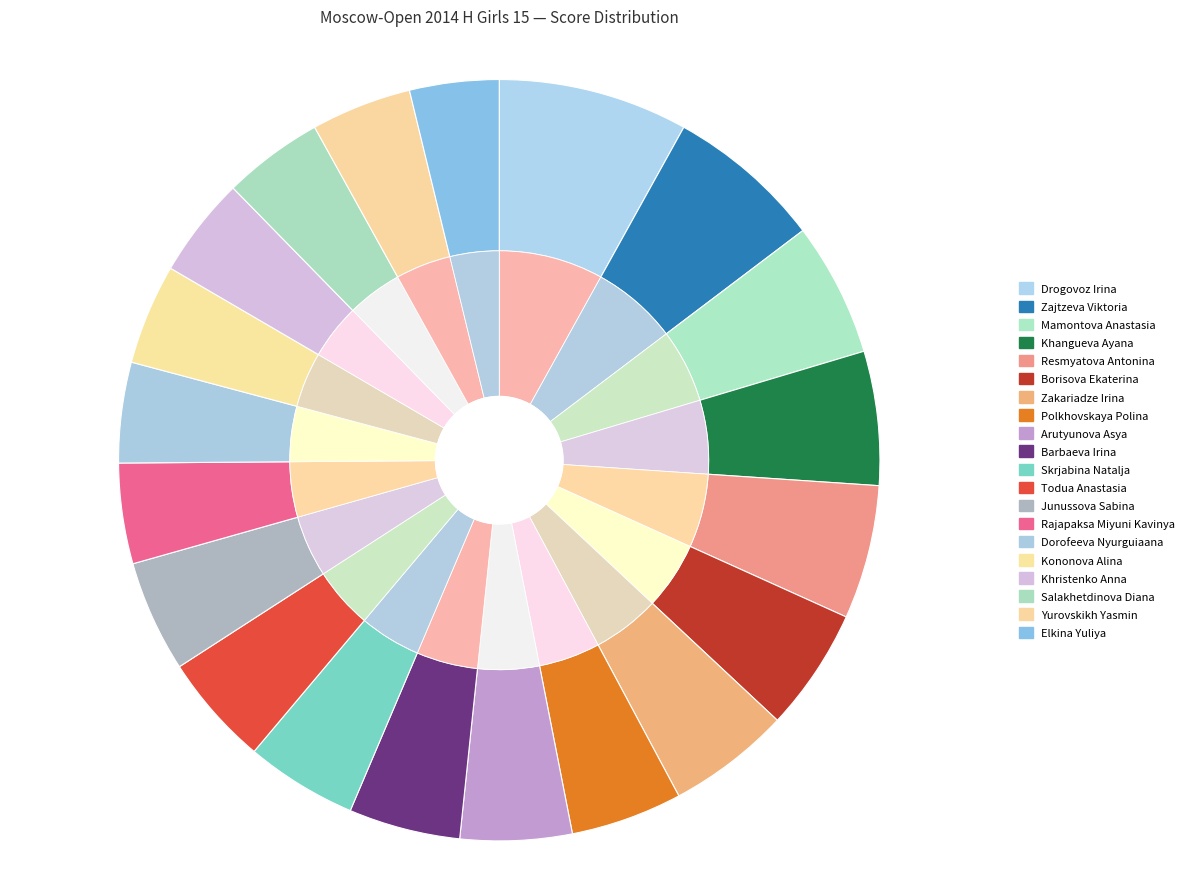

What is the total percentage of Drogovoz Irina and Khristenko Anna?

12.3%